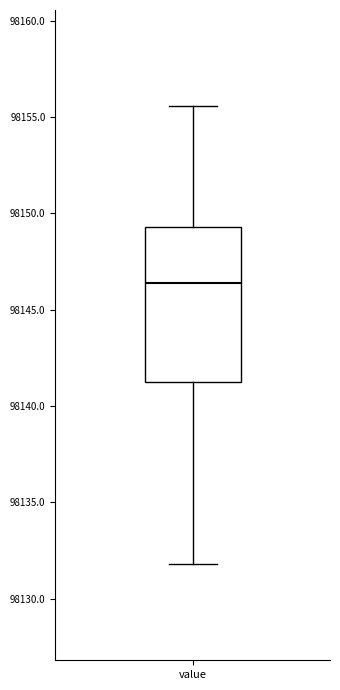

Read this box plot against the y-axis: the position of the median line, the range covered by the box, and the ends of both whiskers. The values are not printed on the chart, so give them approximately, as read against the axis.

median 98146.5, box 98141.0 to 98149.5, whiskers 98132.0 to 98155.5